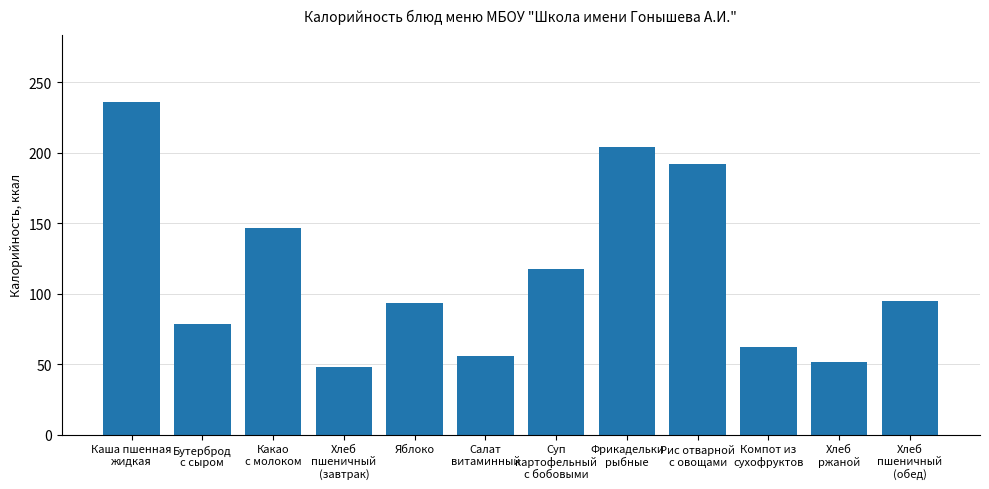

What is the difference between the second highest and second lowest values?

152.4